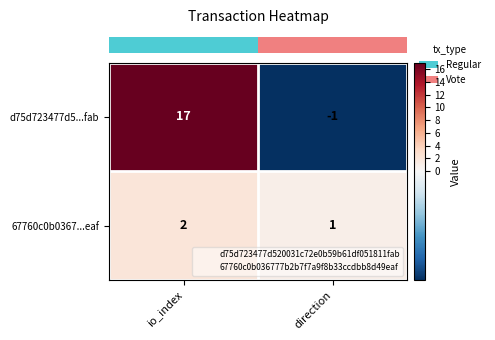

Which series changed the most between io_index and direction?

d75d723477d5...fab